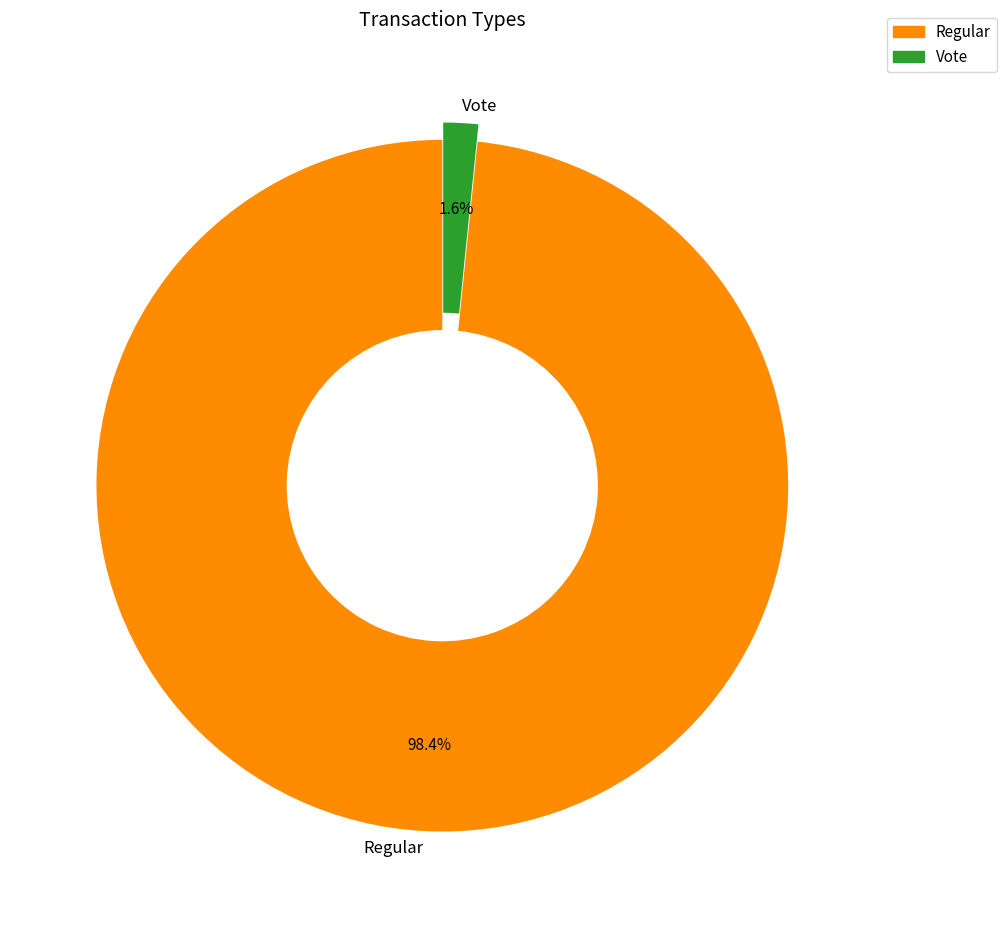

To the nearest percent, what is the combined percentage of Regular and Vote?

100%